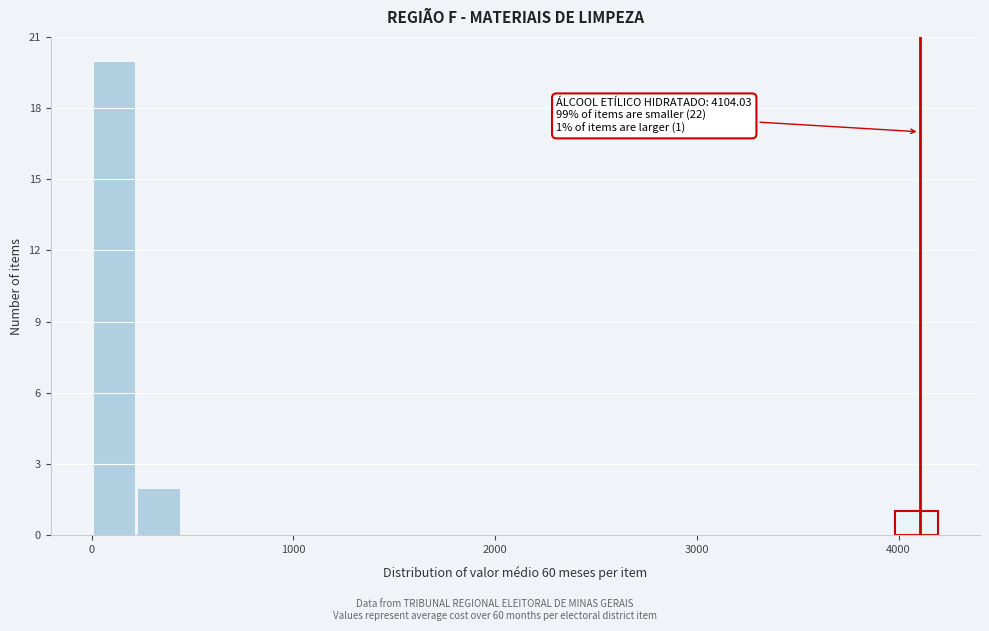

Around what value on the x-axis is the tallest bar? Give the approximate position of its centre, as read against the axis.

100